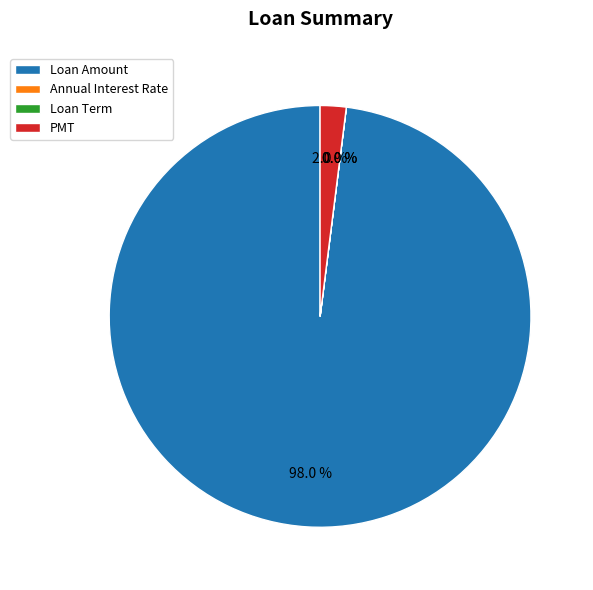

Is it true that PMT is 2% of the pie?

True